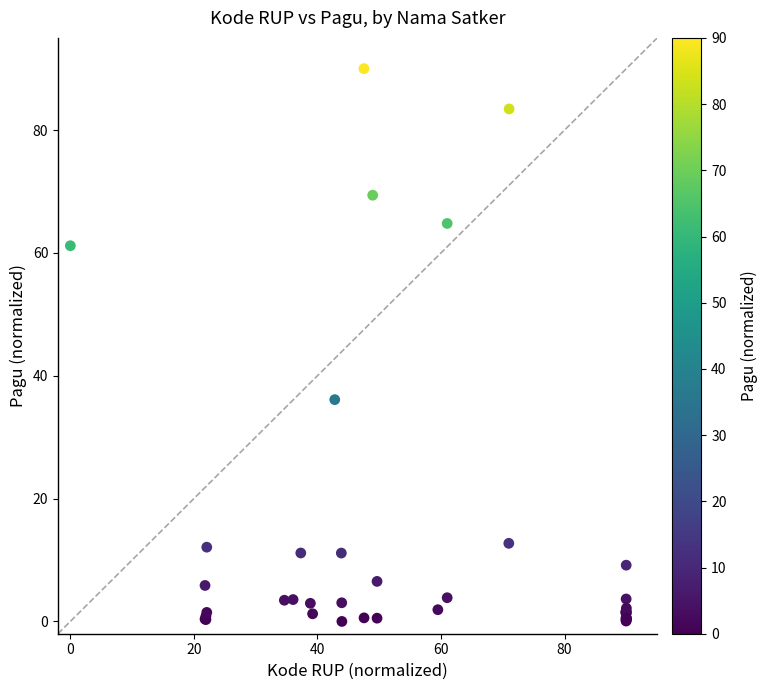

What Y value in the scatter plot is closest to 45?

36.1